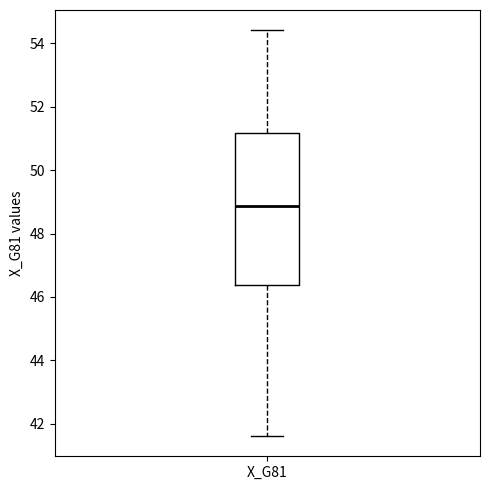

Where is the lower edge of the box for X_G81 on the y-axis? The values are not printed on the chart, so give them approximately, as read against the axis.

46.4